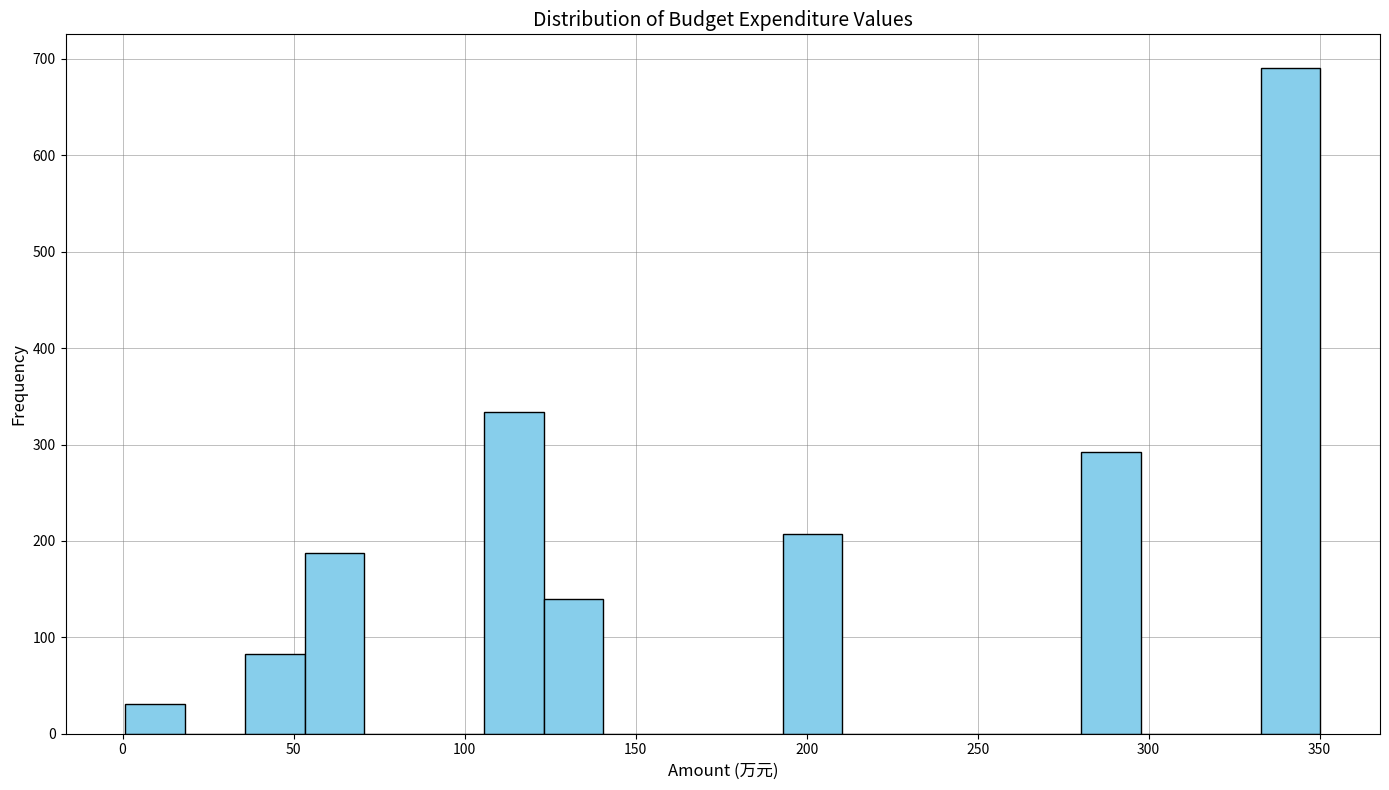

Around what value on the x-axis is the tallest bar? Give the approximate position of its centre, as read against the axis.

340